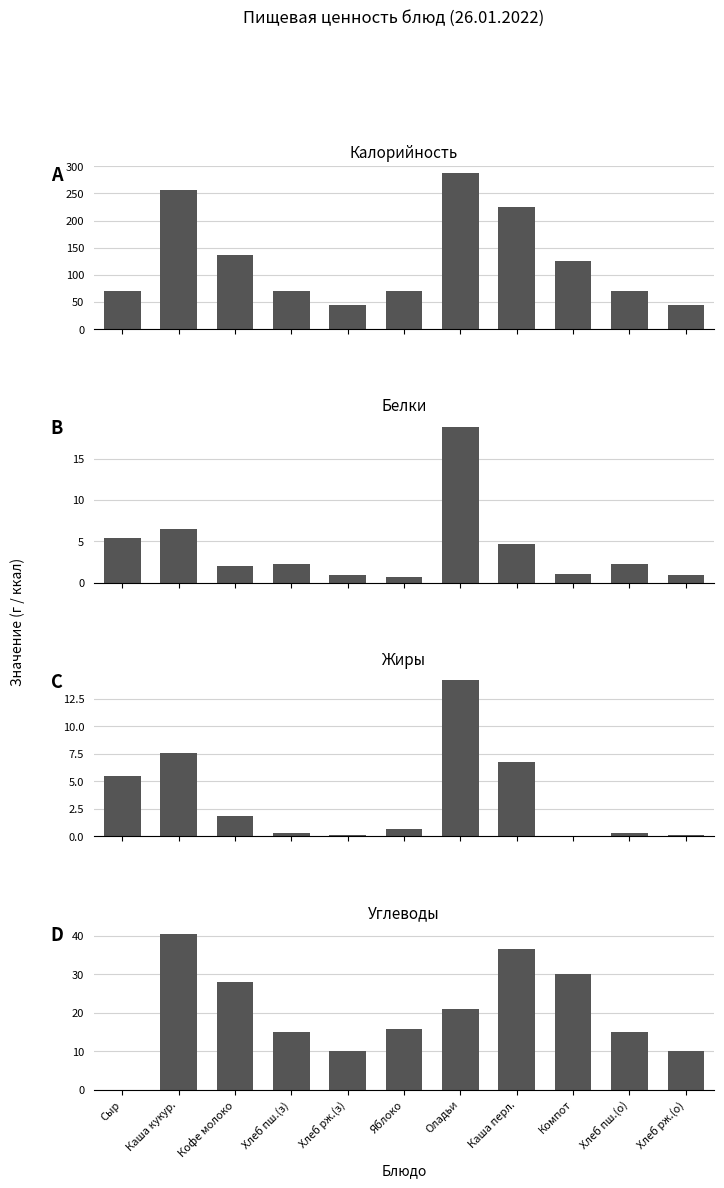

How many groups of bars are there?

11